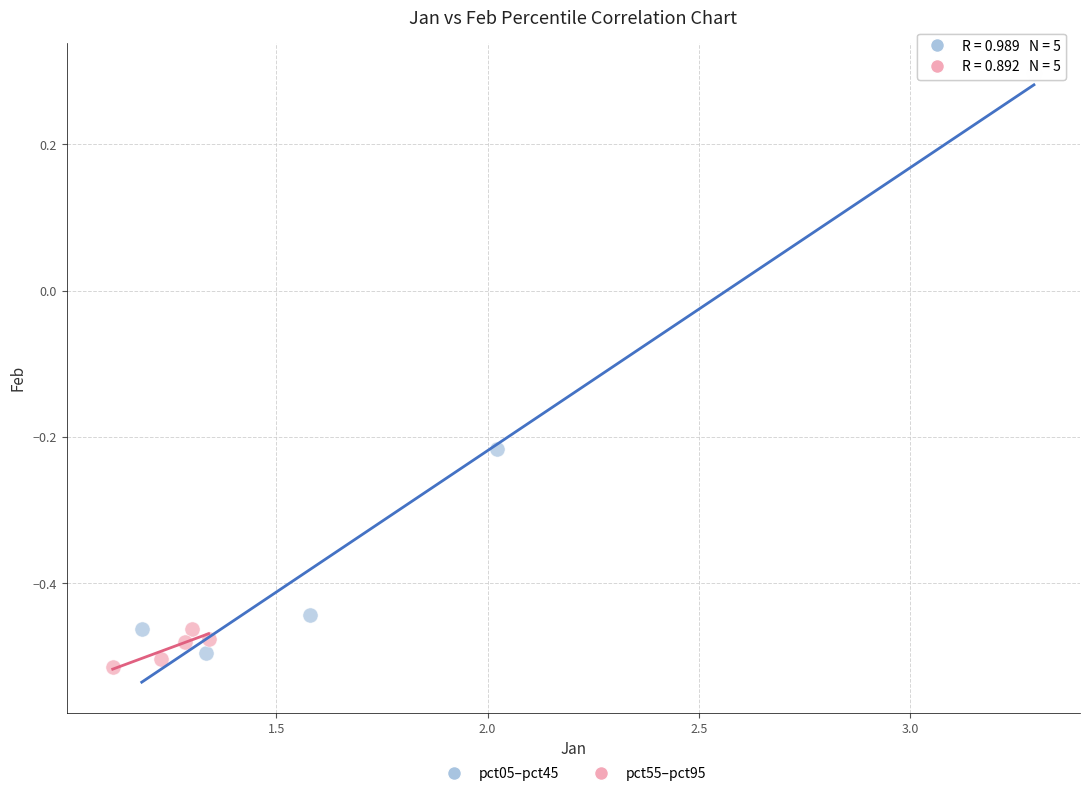

Which series reaches the maximum Y coordinate?

pct05–pct45